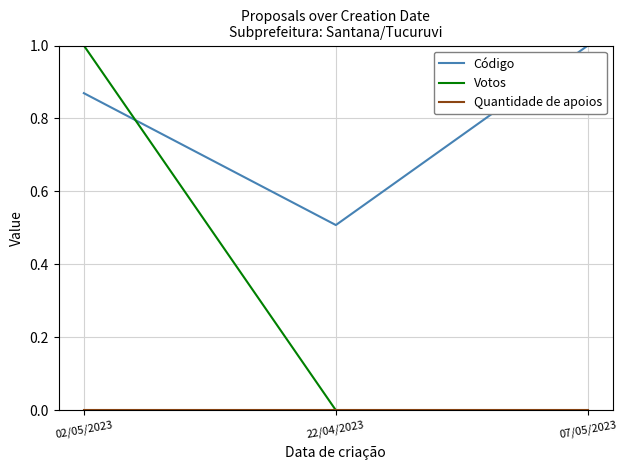

What is the difference between the highest and lowest values at 02/05/2023?

1.0